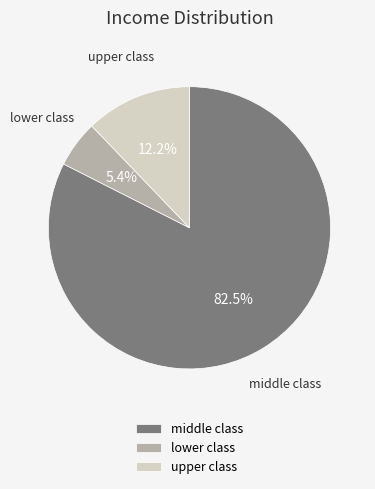

Which has a higher value, upper class or lower class?

upper class